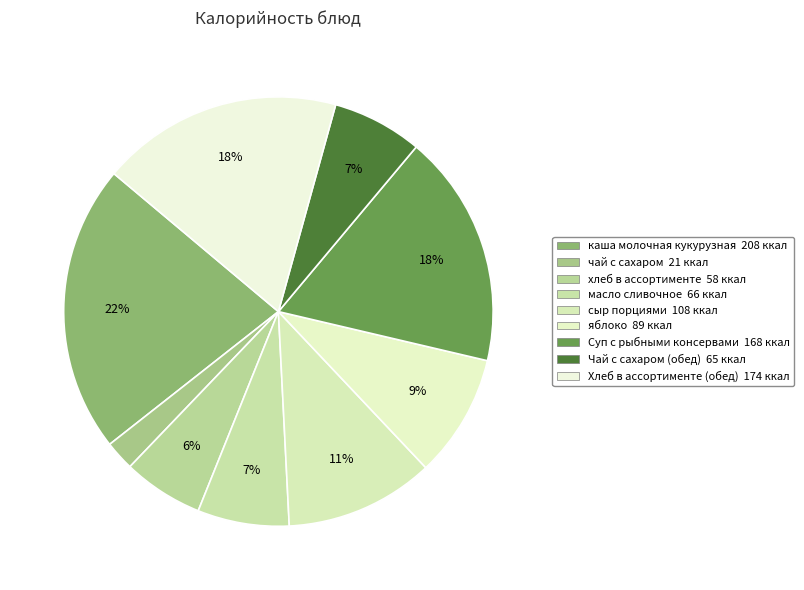

The Хлеб в ассортименте (обед) slice represents 13% of the pie. True or false?

False